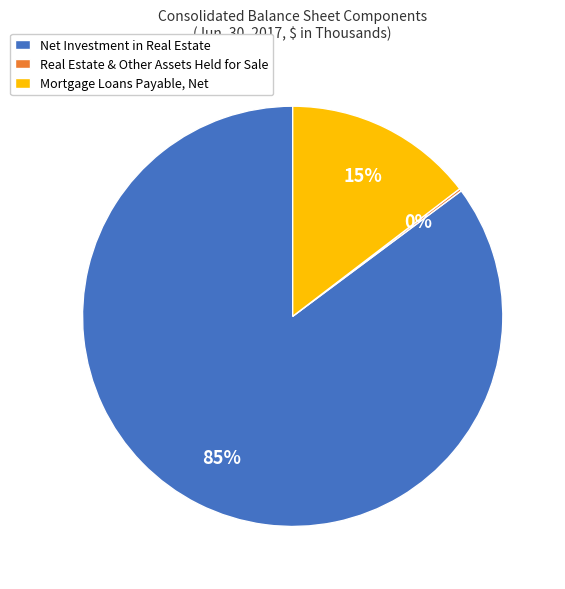

To the nearest percent, what is the difference between the largest and smallest slice percentages?

85%